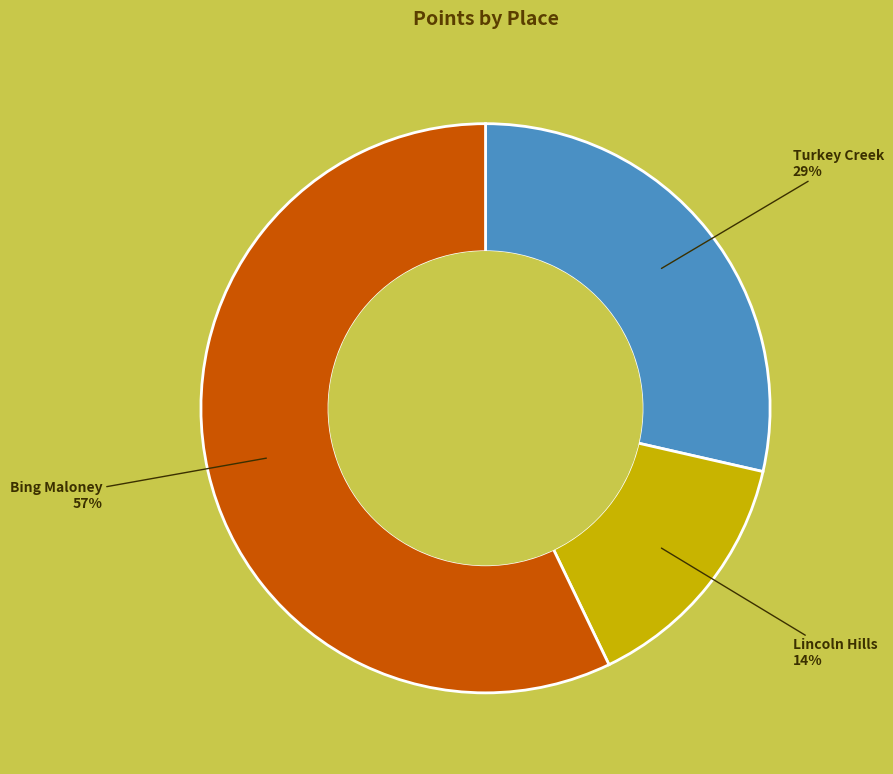

To the nearest percent, what is the average slice percentage?

33%